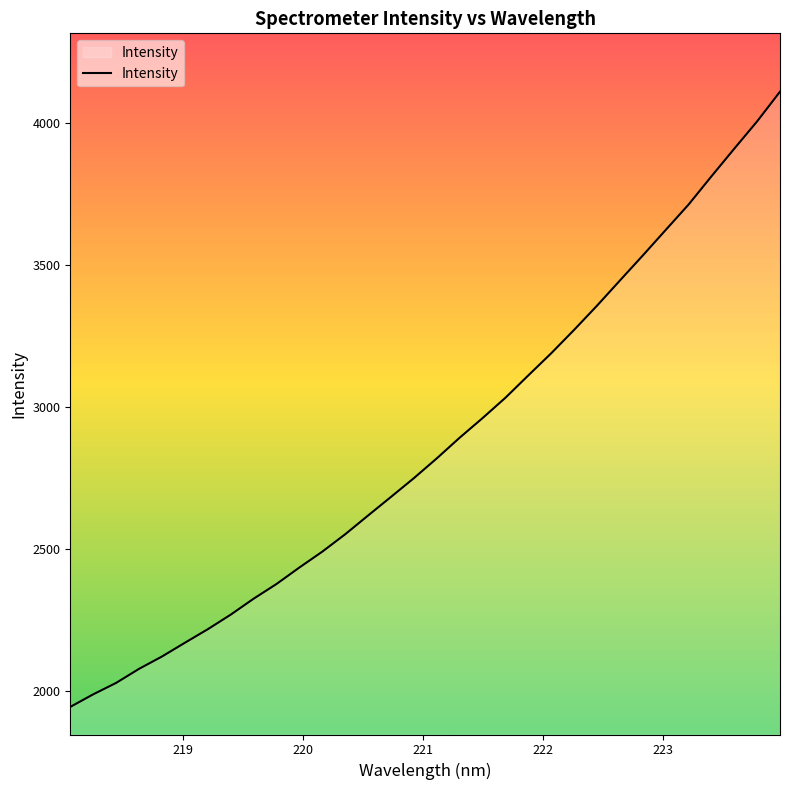

What is the minimum value shown in the chart?

1942.8